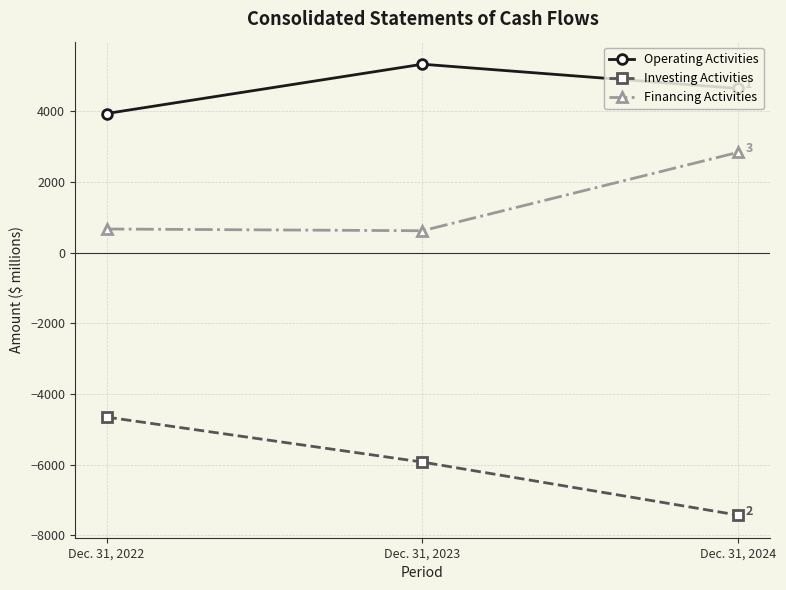

Where does the Operating Activities series first go above 4641?

Dec. 31, 2023